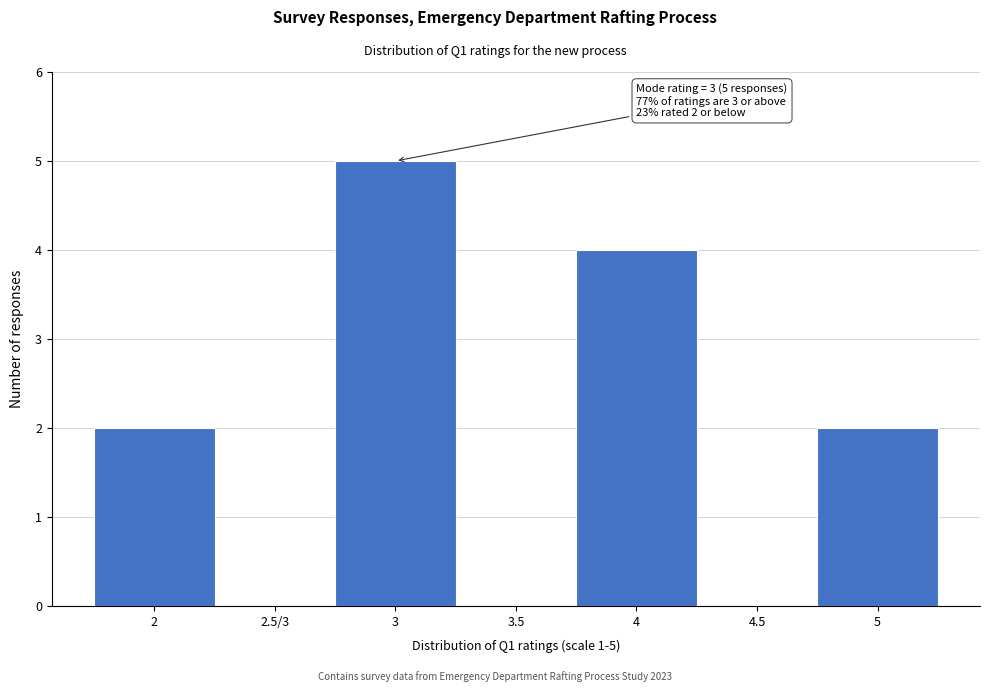

Reading left to right, transcribe all the data shown in this chart.

2=2	2.5/3=0	3=5	3.5=0	4=4	4.5=0	5=2